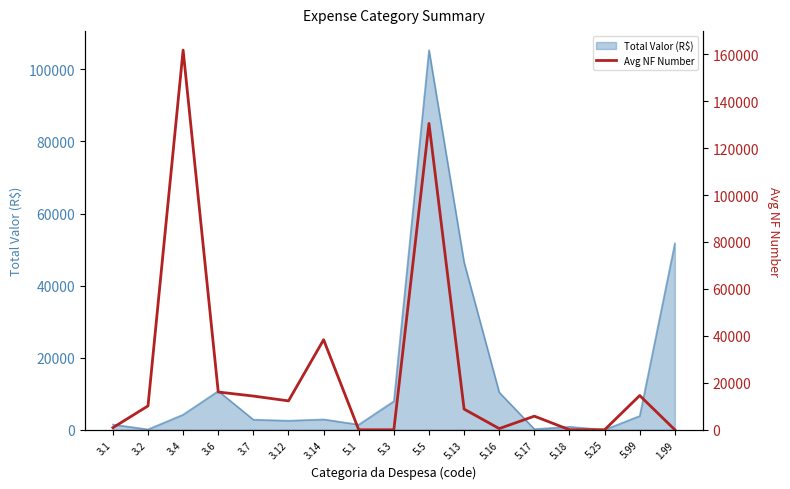

What is the label of the 7th point from the right?

5.13